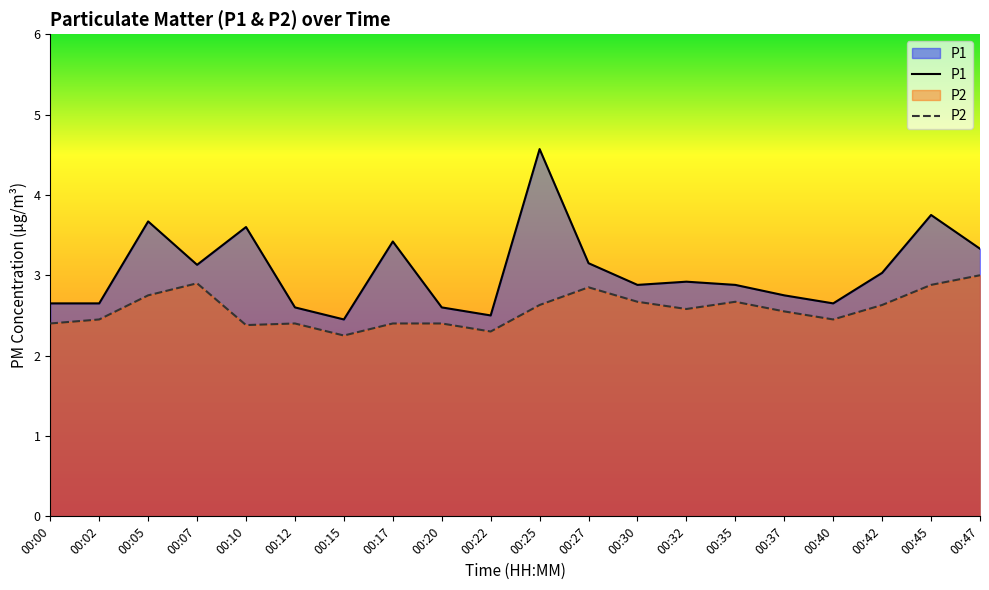

At 00:27, list the series in order from largest to smallest.

P1, P2